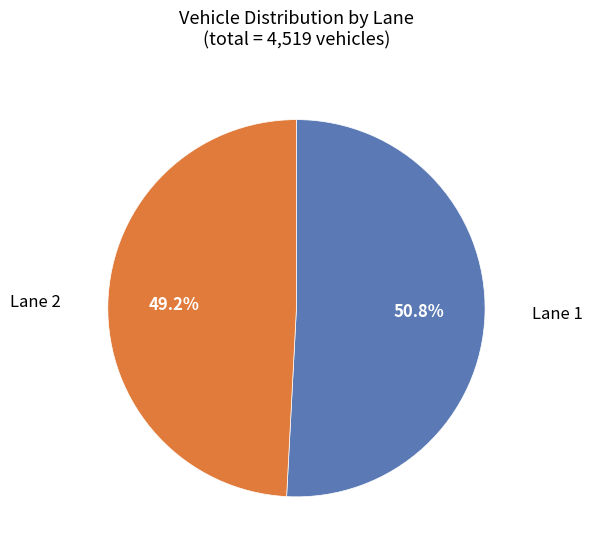

Rank the categories by value from lowest to highest.

Lane 2, Lane 1